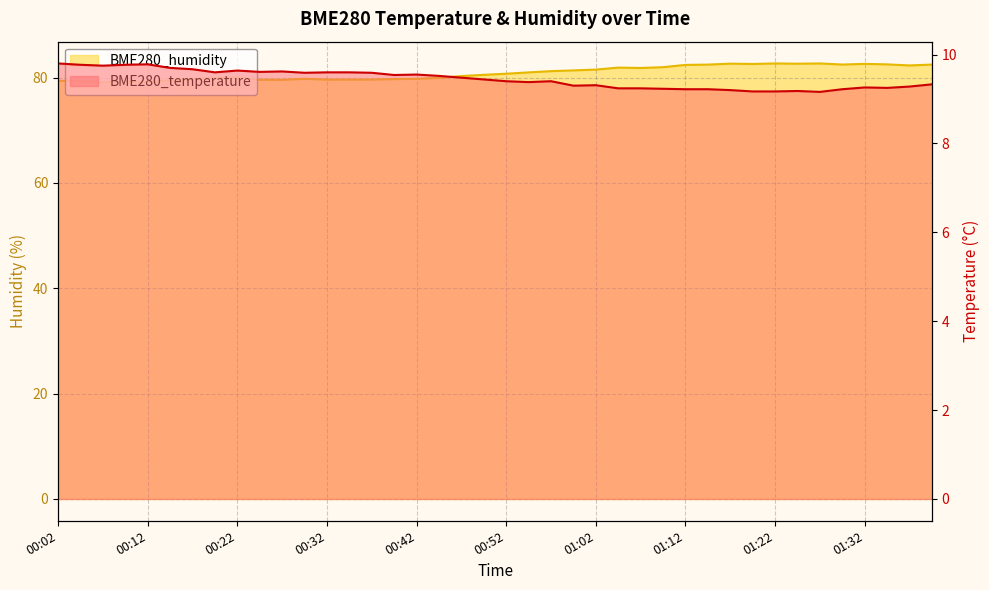

What is the sum of the BME280_temperature values at 01:04 and 00:49?

18.7